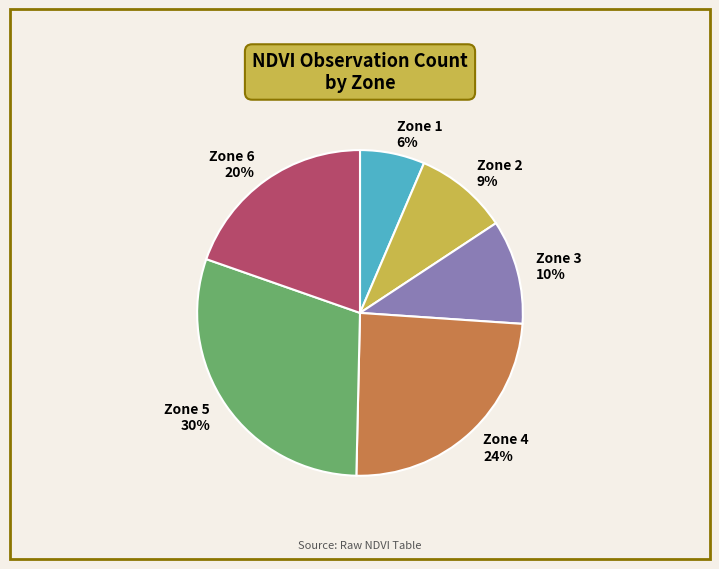

Which category has the smallest portion of the pie?

Zone 1